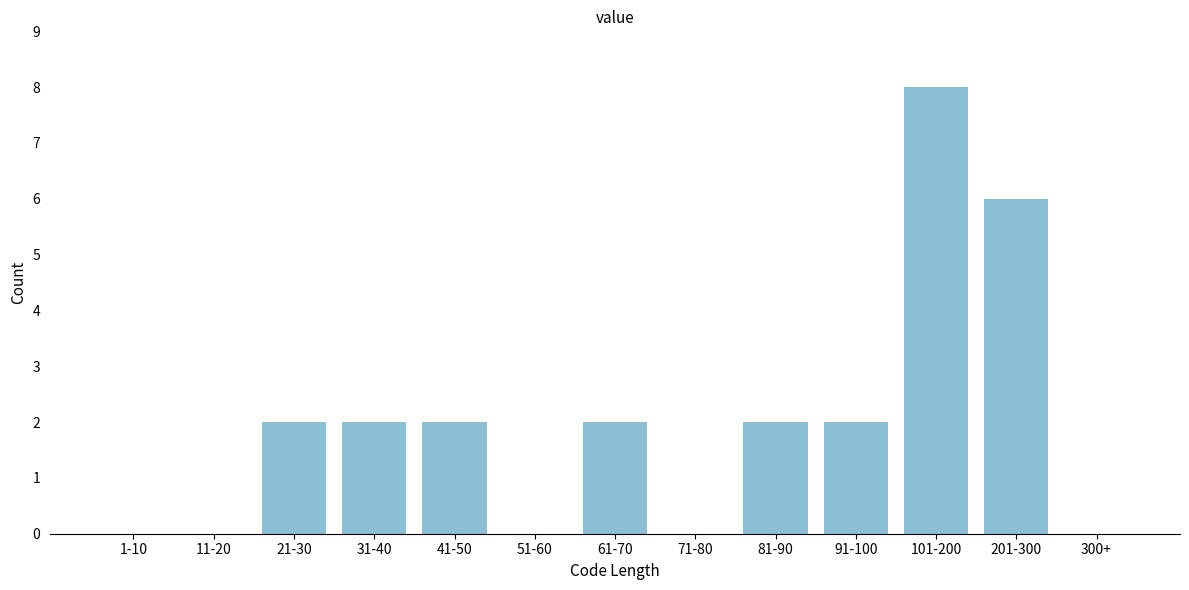

Reading left to right, transcribe all the data shown in this chart.

1-10=0	11-20=0	21-30=2	31-40=2	41-50=2	51-60=0	61-70=2	71-80=0	81-90=2	91-100=2	101-200=8	201-300=6	300+=0